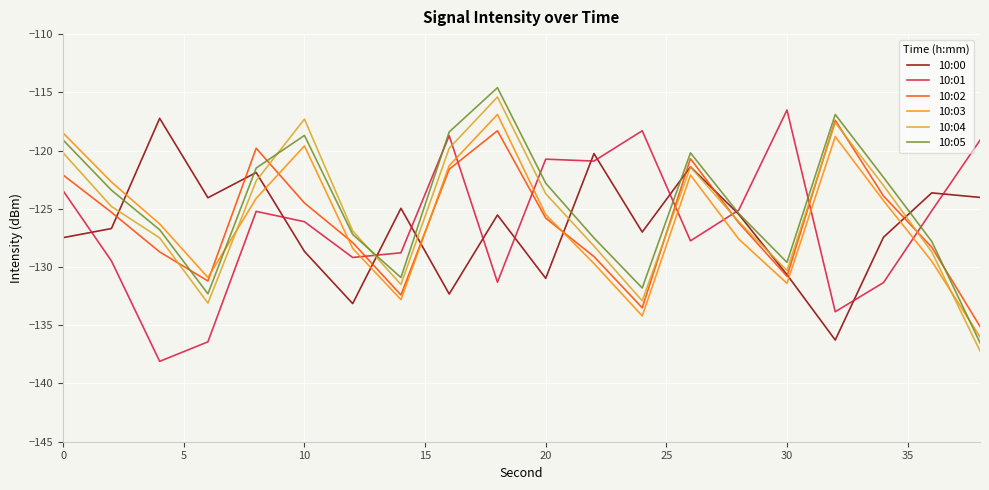

True or false: 10:01 and 10:03 intersect in this chart.

True